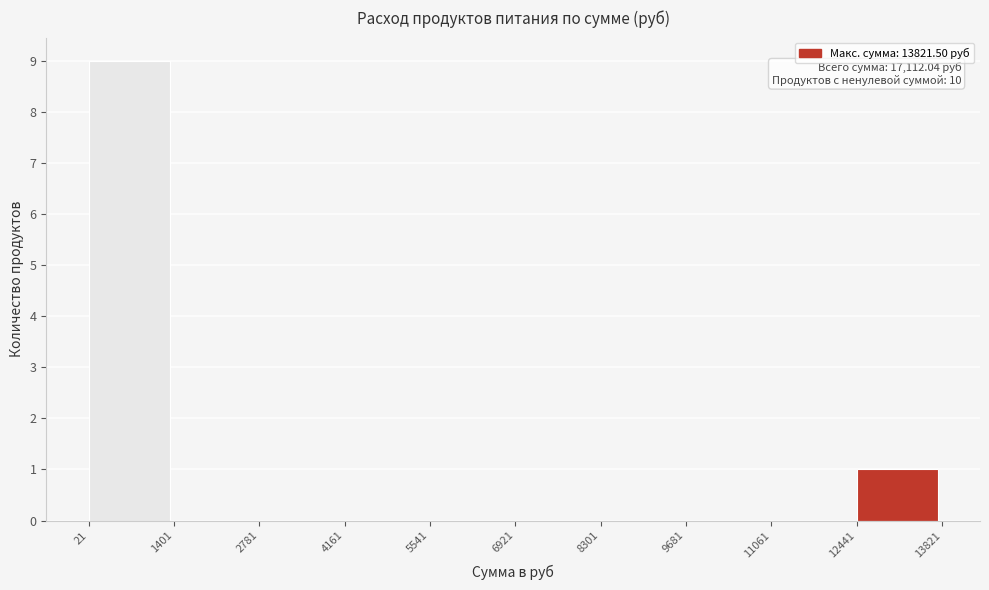

Which range on the x-axis has the tallest bar?

21 to 1401